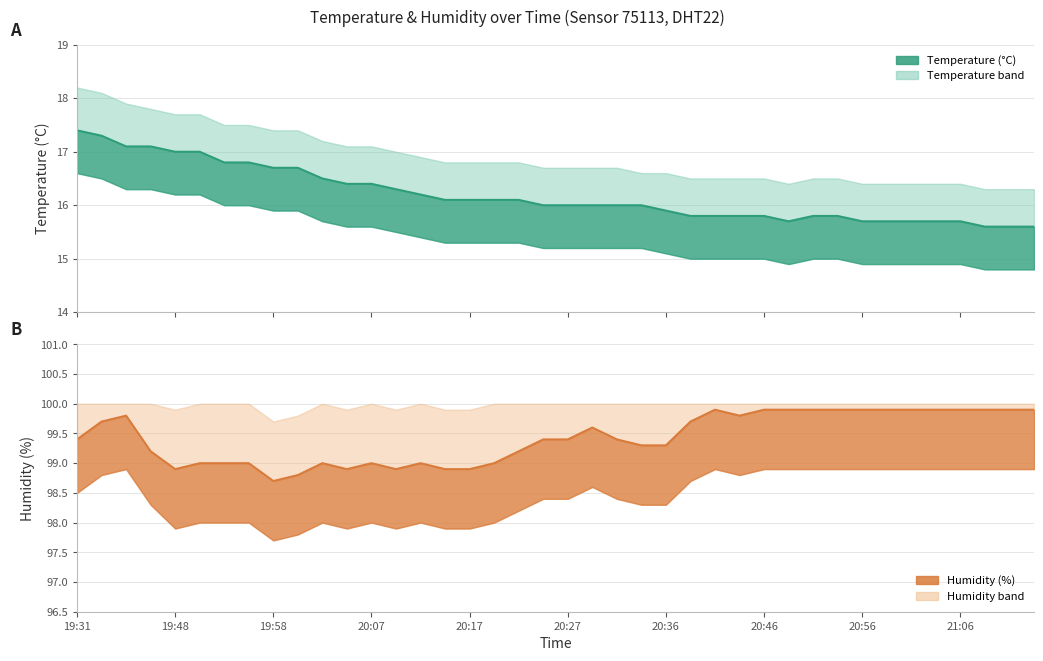

How many interior local valleys does the temperature series have?

1